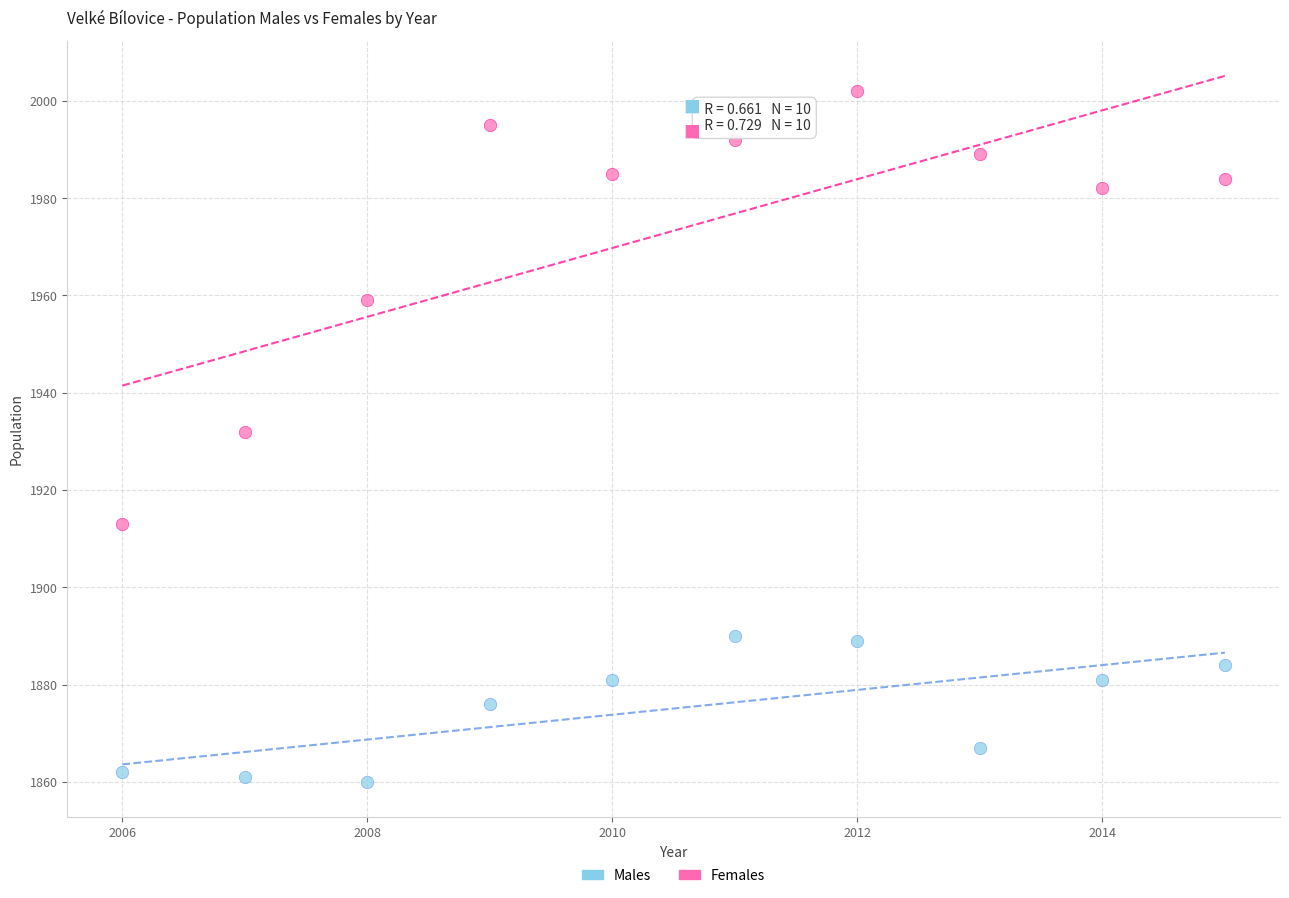

In the Females series, what Y value is closest to 1957?

1959